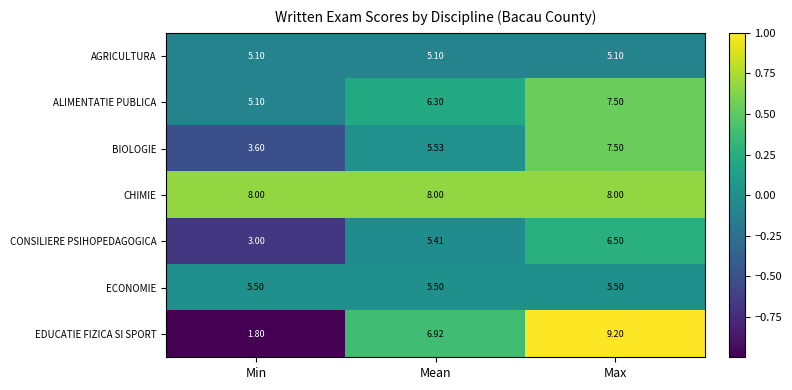

Which label corresponds to the smallest value in the chart?

Min